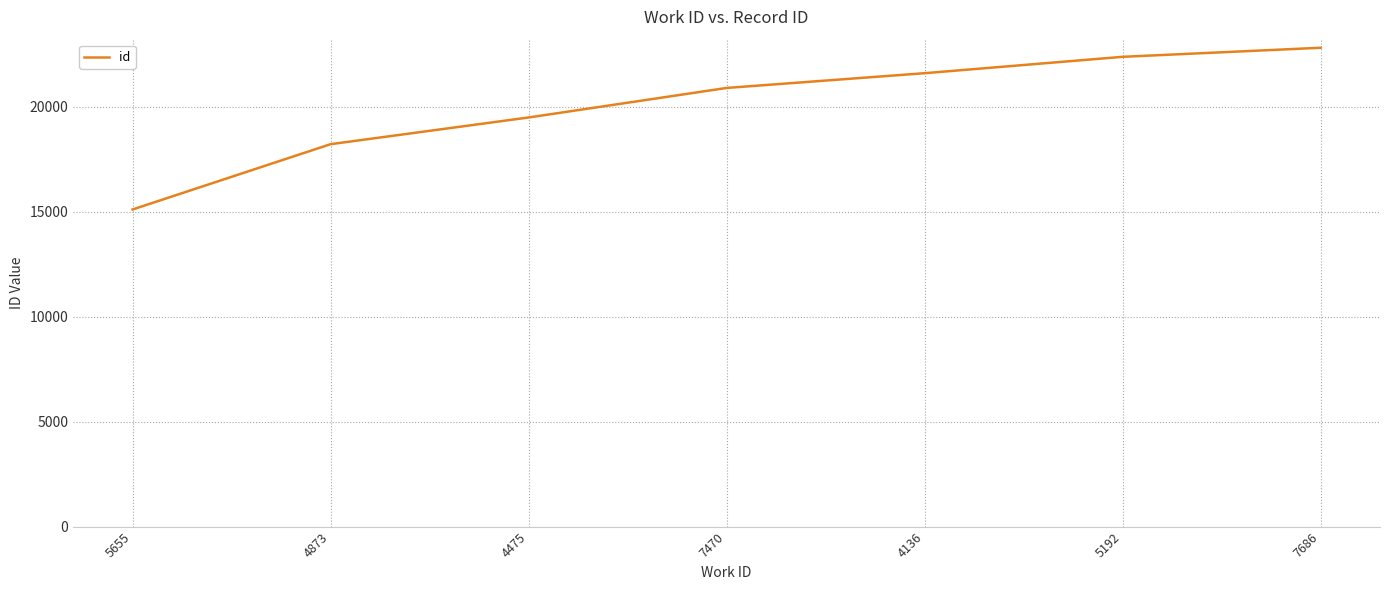

What is the maximum value shown in the chart?

22813